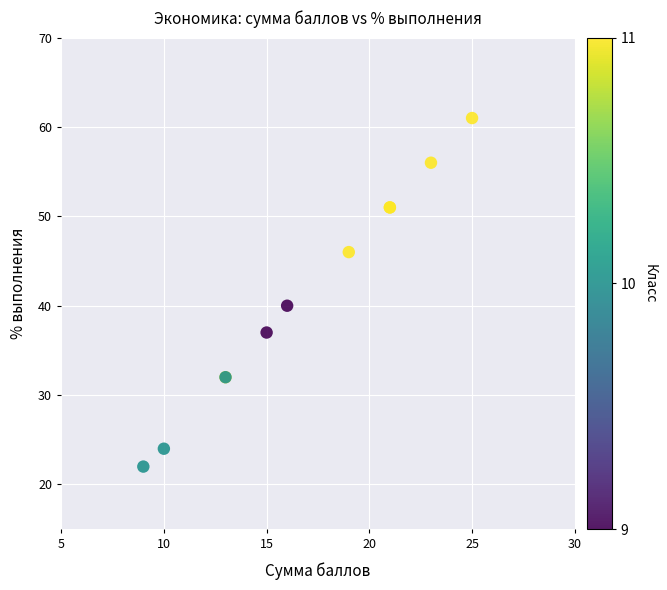

What Y value in the scatter plot is closest to 41?

40